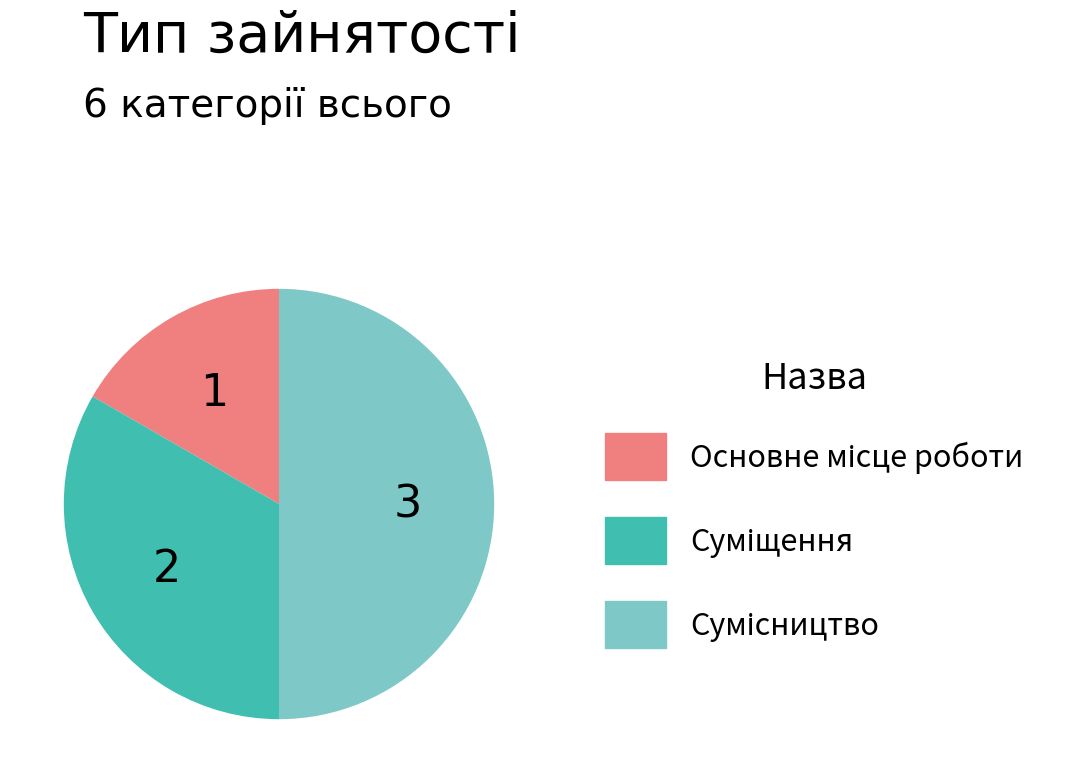

Count the number of slices in the pie.

3